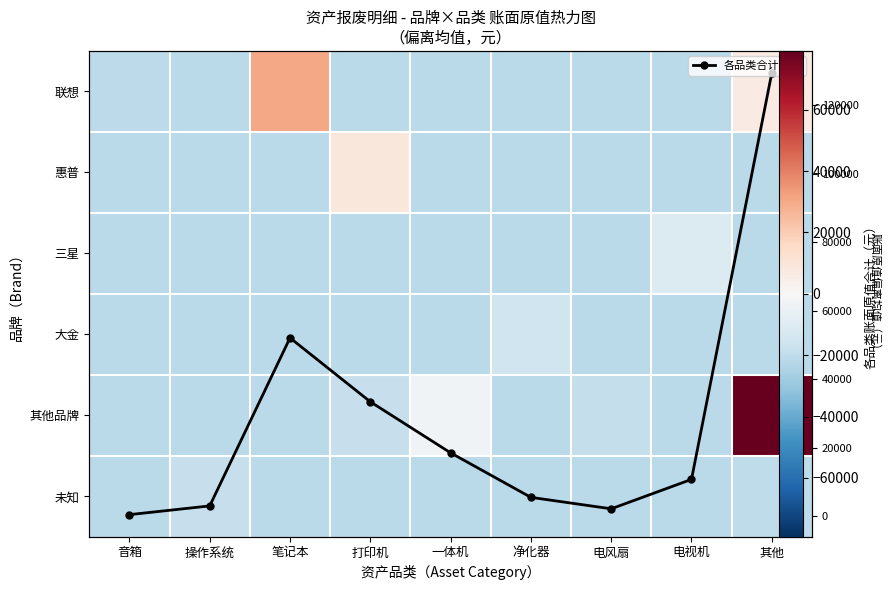

At which label is 其他品牌 closest to 28944?

一体机